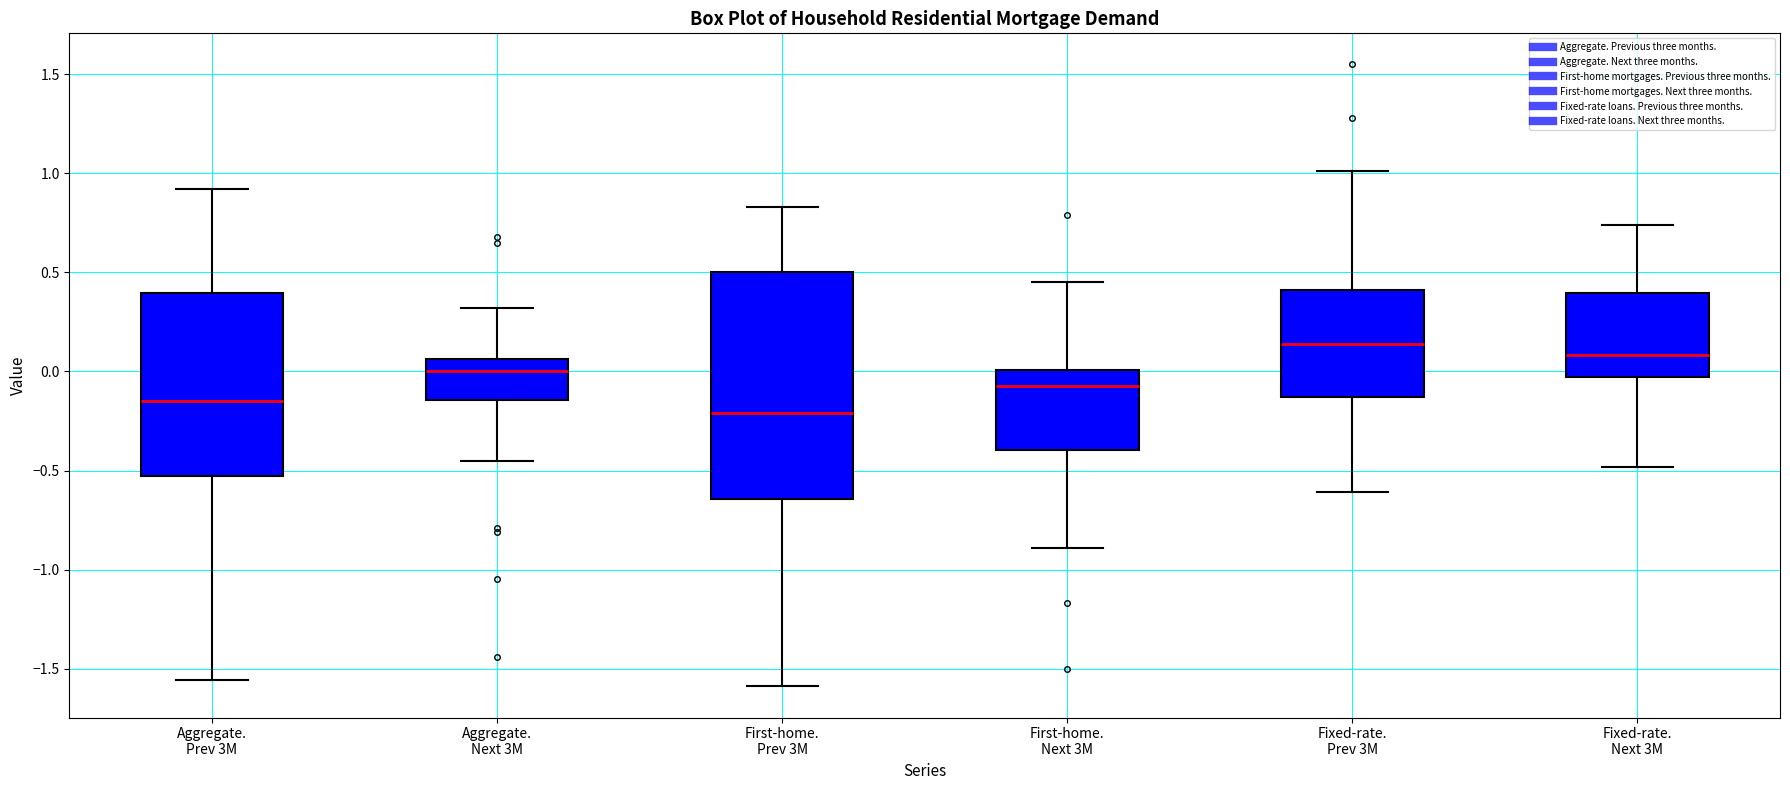

Reading left to right, read every box against the y-axis: the position of its median line, the range the box covers, and the ends of its whiskers. The values are not printed on the chart, so give them approximately, as read against the axis.

Aggregate. Prev 3M: median -0.15, box -0.55 to 0.40, whiskers -1.55 to 0.90
Aggregate. Next 3M: median 0.00, box -0.15 to 0.05, whiskers -0.45 to 0.30
First-home. Prev 3M: median -0.20, box -0.65 to 0.50, whiskers -1.60 to 0.85
First-home. Next 3M: median -0.05, box -0.40 to 0.00, whiskers -0.90 to 0.45
Fixed-rate. Prev 3M: median 0.15, box -0.15 to 0.40, whiskers -0.60 to 1.00
Fixed-rate. Next 3M: median 0.10, box -0.05 to 0.40, whiskers -0.50 to 0.75